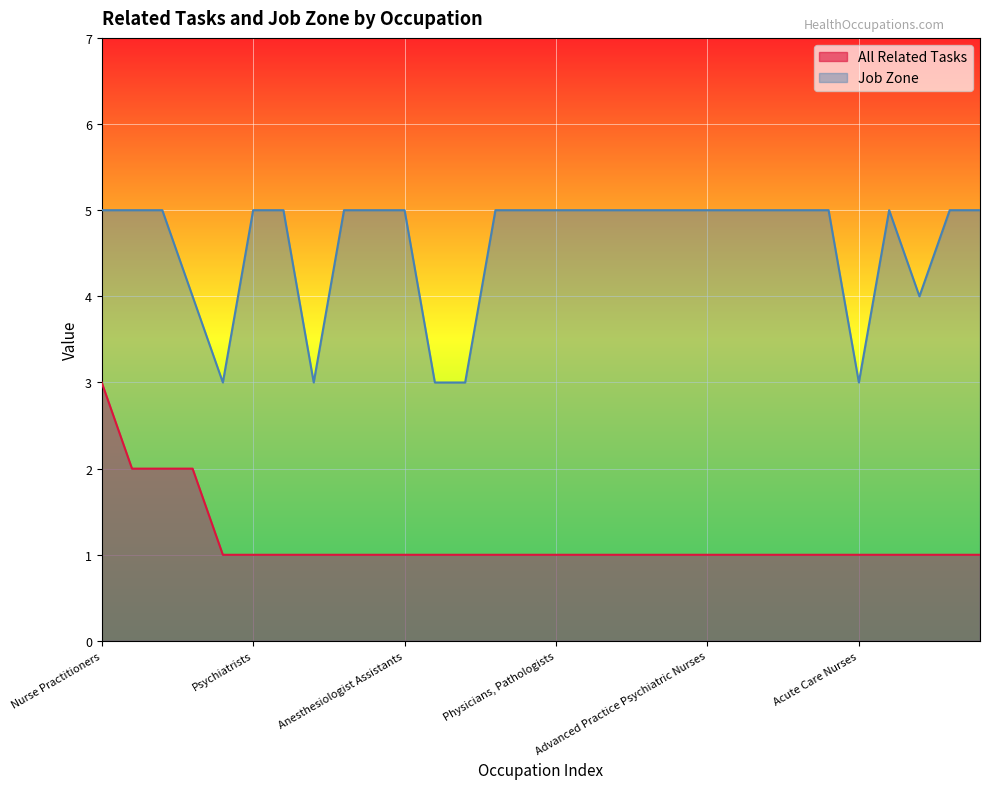

True or false: All Related Tasks and Job Zone intersect in this chart.

False